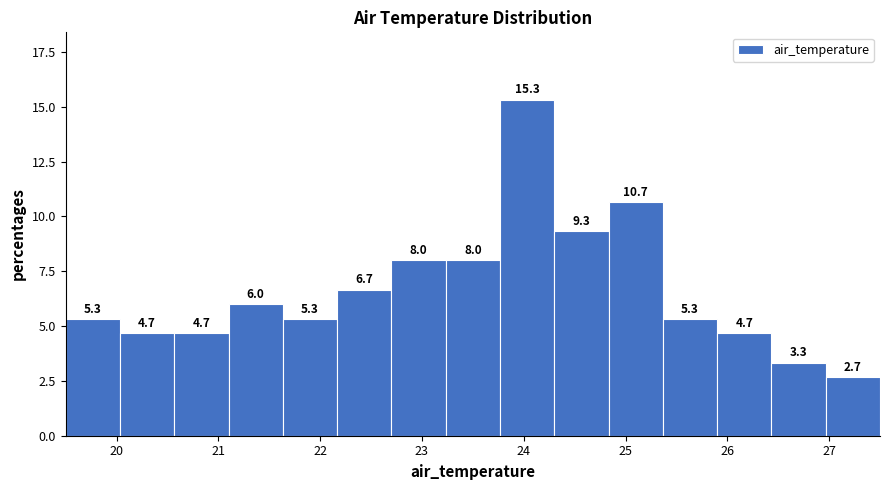

How tall is the bar that spans 23.2 to 23.8 on the x-axis? The bar edges are not printed on the chart, so give them approximately, as read against the axis.

8.0